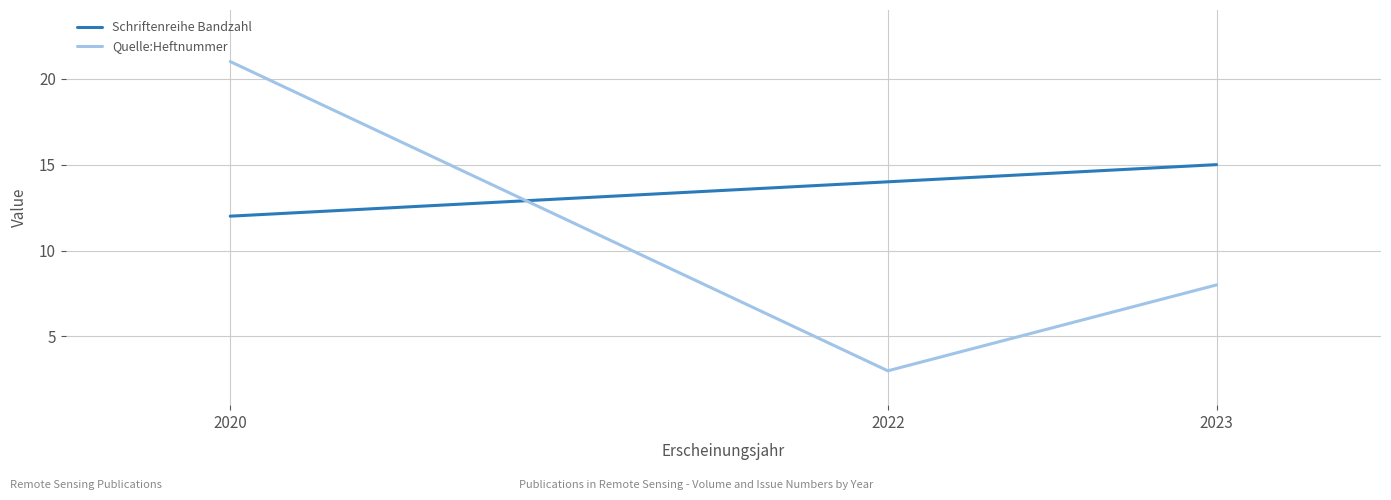

Is this an area chart (filled region under the line)?

No